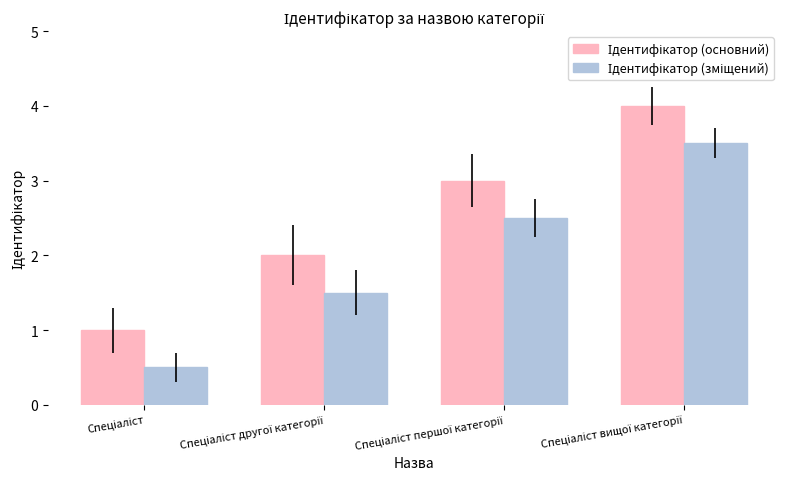

What is the greatest value displayed?

4.0